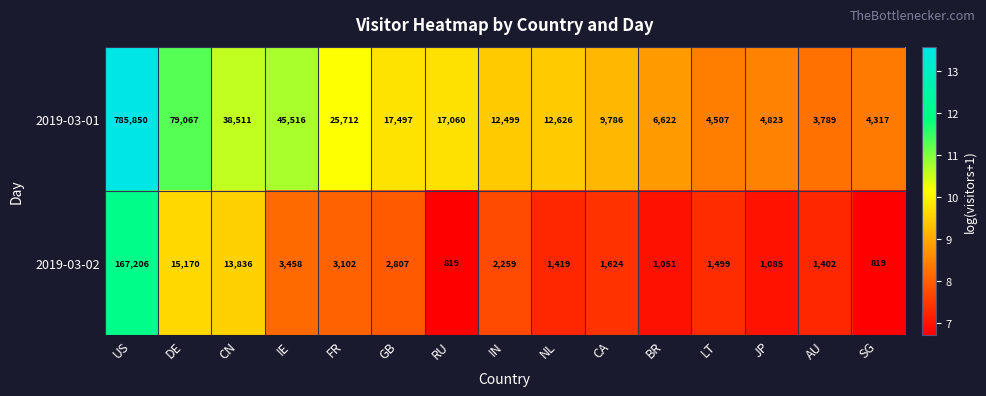

Which series has the largest total across all categories?

2019-03-01